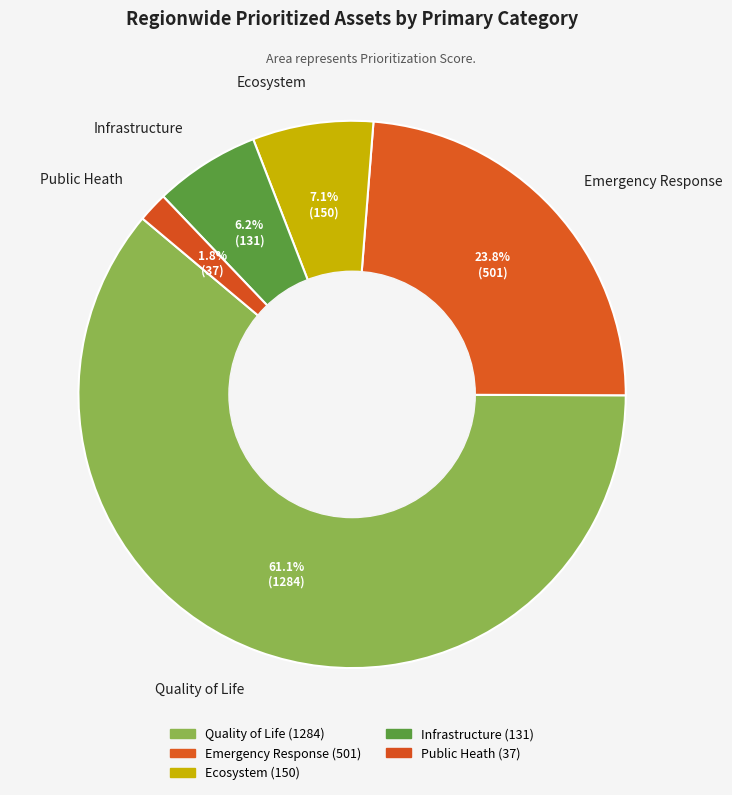

Is Quality of Life the majority of the pie?

Yes